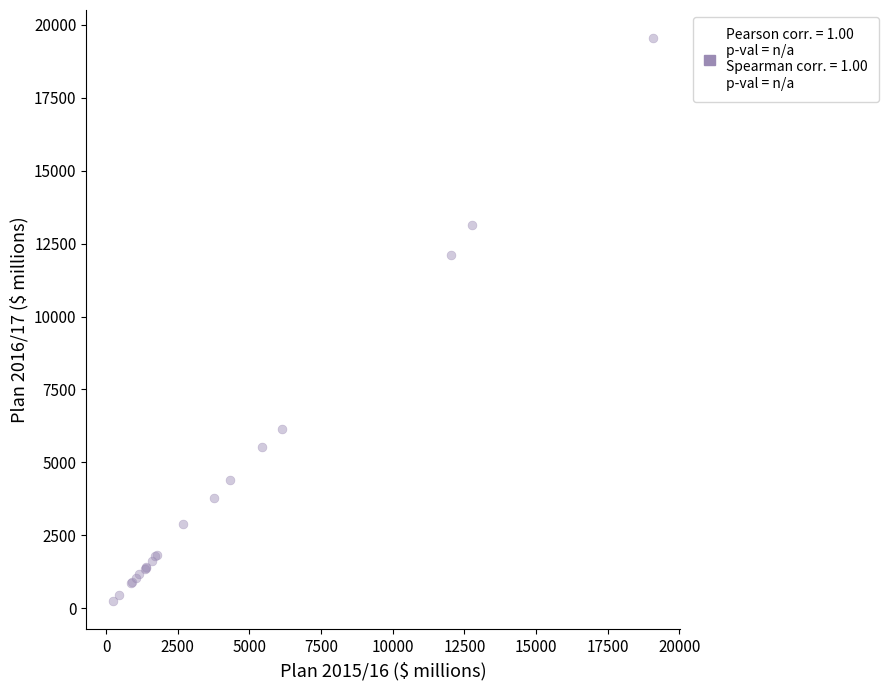

What Y value in the scatter plot is closest to 9895?

12121